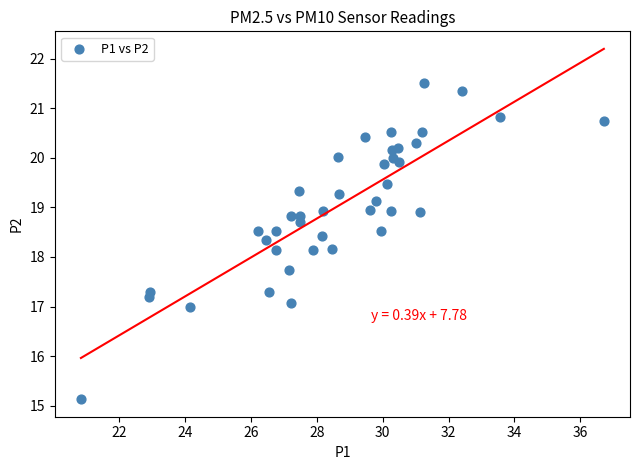

What is the range of X values (max minus min)?

15.9